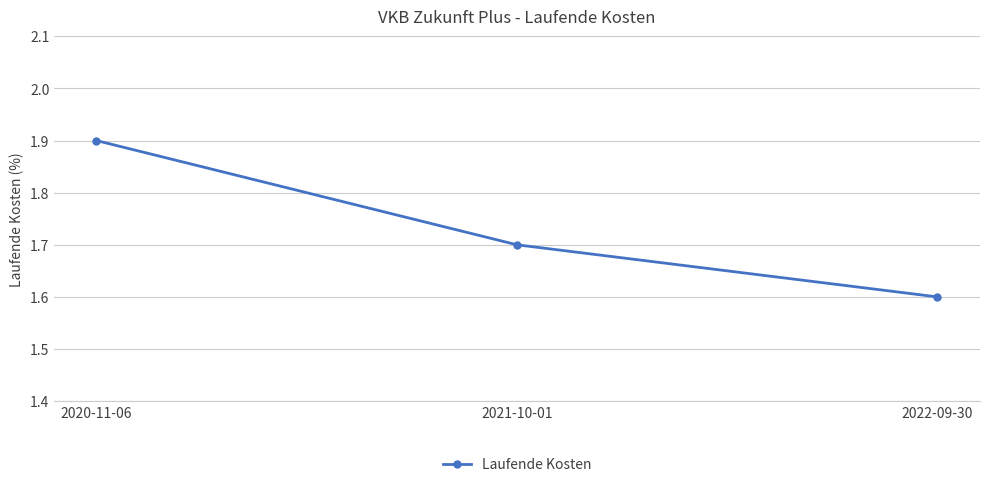

Between 2020-11-06 and 2021-10-01, which is larger?

2020-11-06